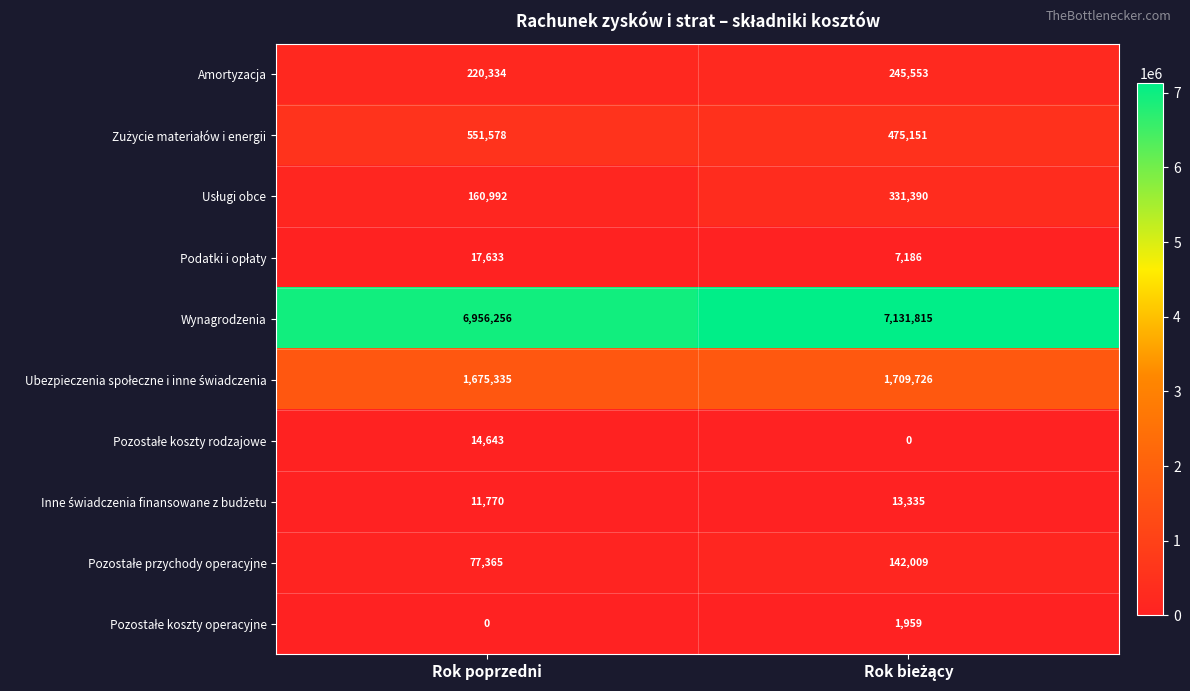

The Amortyzacja series shows 387397 at Rok poprzedni. True or false?

False